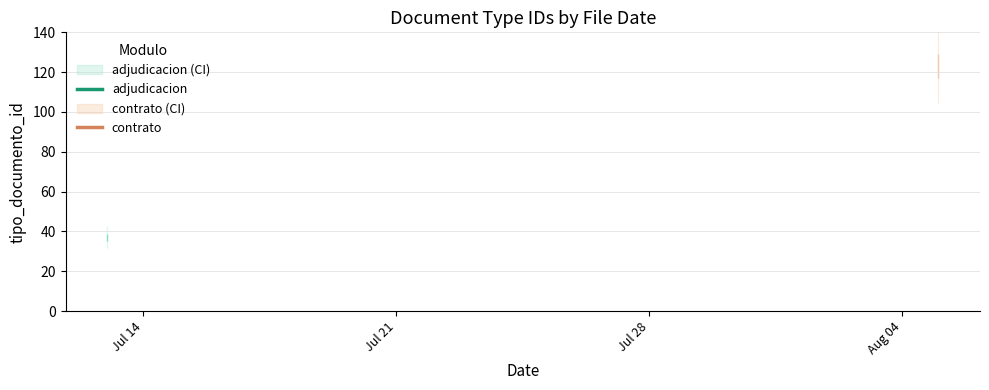

At which category does the data reach its first local peak?

2016-07-13